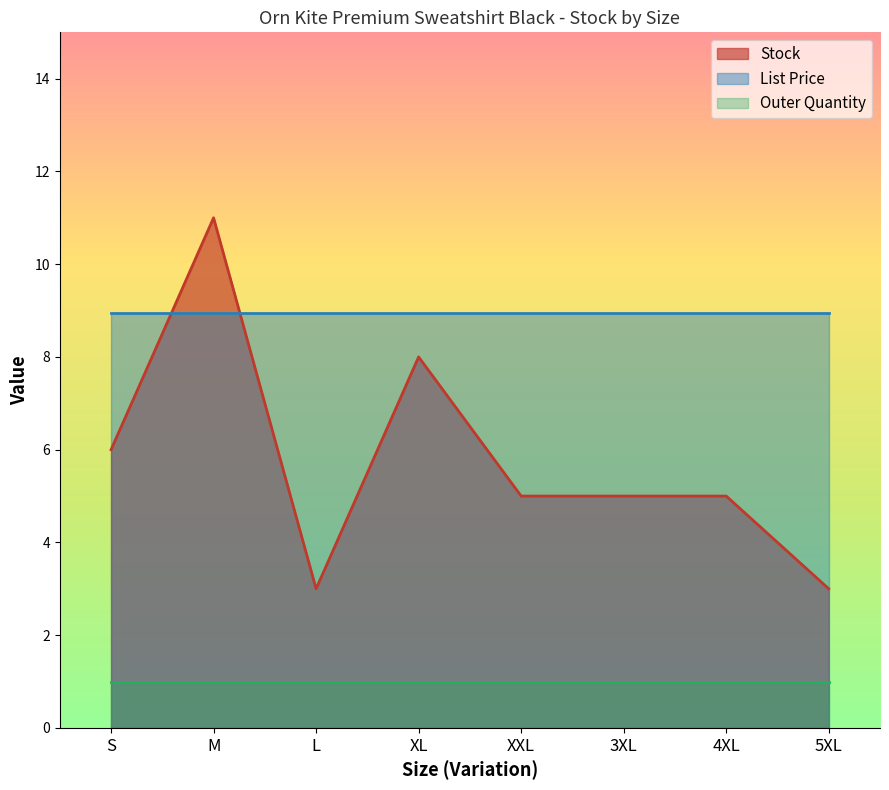

True or false: Outer Quantity and Stock intersect in this chart.

False